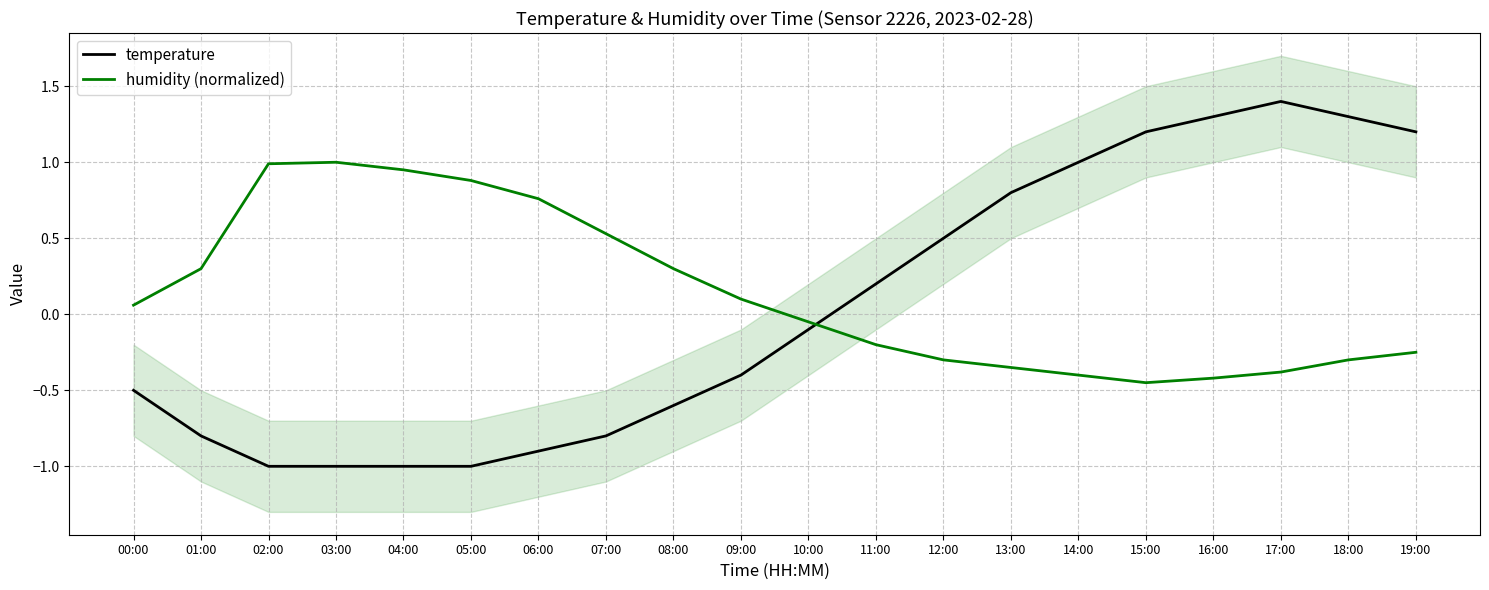

At 14:00, list the series in order from smallest to largest.

humidity (normalized), temperature